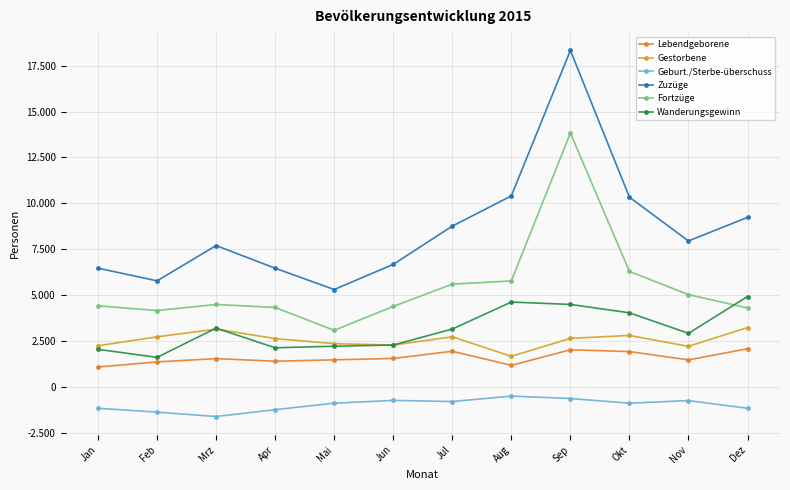

The value of Wanderungsgewinn at Mai is 2223. True or false?

True